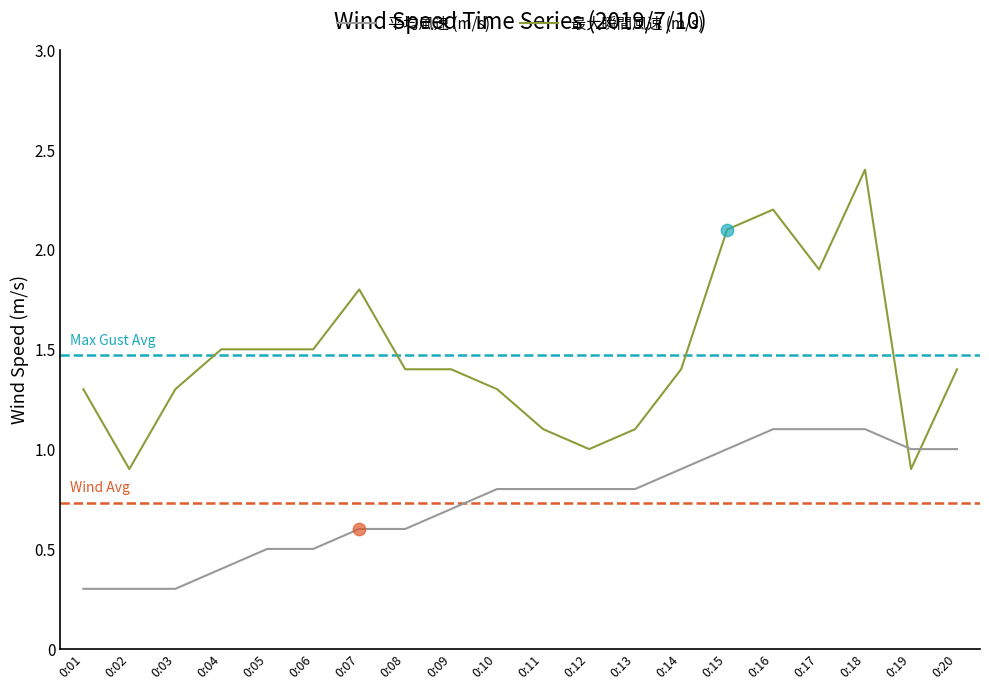

What is the total value across all series at 0:13?

1.9